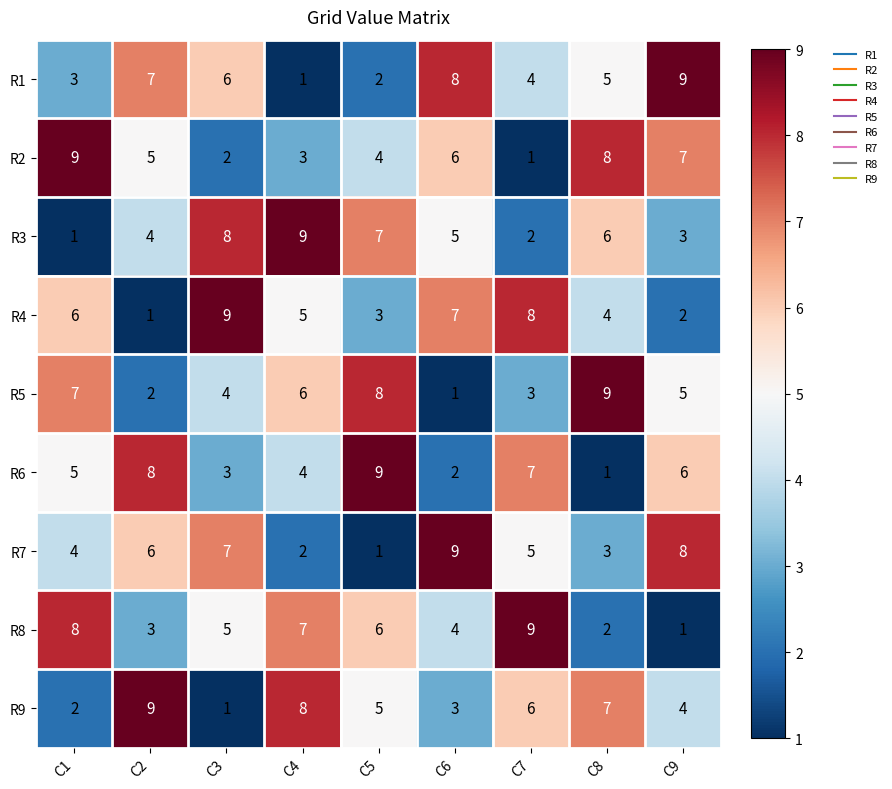

Which series changed the most between C2 and C4?

R1